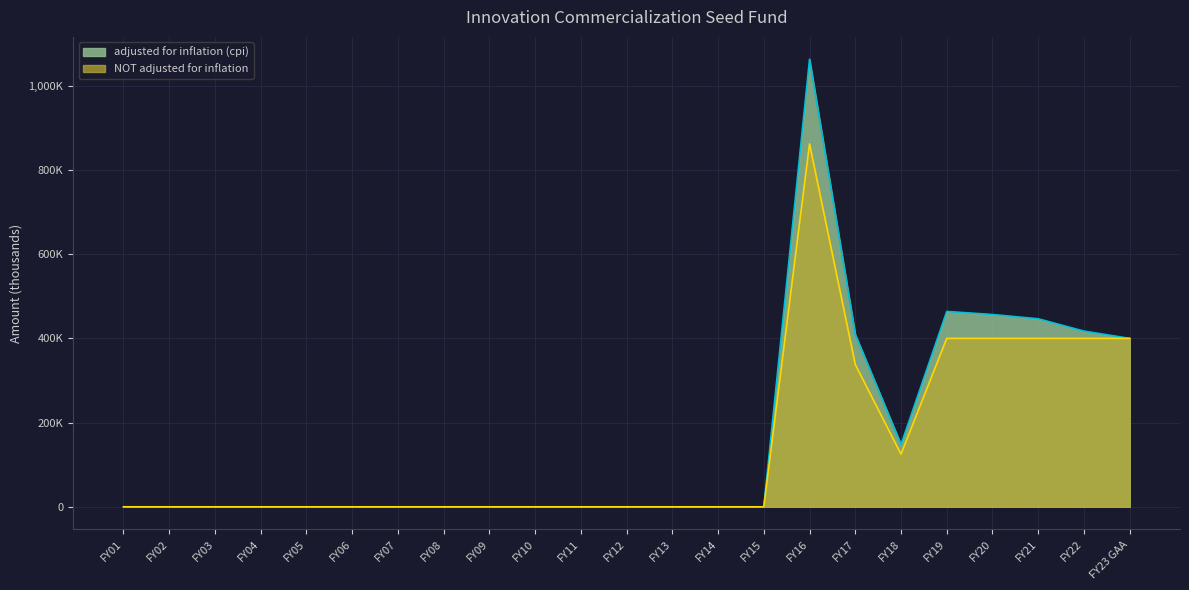

Reading left to right, what are all the values shown in this chart?

adjusted for inflation (cpi): FY01=0	FY02=0	FY03=0	FY04=0	FY05=0	FY06=0	FY07=0	FY08=0	FY09=0	FY10=0	FY11=0	FY12=0	FY13=0	FY14=0	FY15=0	FY16=1062923	FY17=409172	FY18=148003	FY19=463991	FY20=456772	FY21=446550	FY22=417305	FY23 GAA=400000
NOT adjusted for inflation: FY01=0	FY02=0	FY03=0	FY04=0	FY05=0	FY06=0	FY07=0	FY08=0	FY09=0	FY10=0	FY11=0	FY12=0	FY13=0	FY14=0	FY15=0	FY16=862000	FY17=338000	FY18=125000	FY19=400000	FY20=400000	FY21=400000	FY22=400000	FY23 GAA=400000